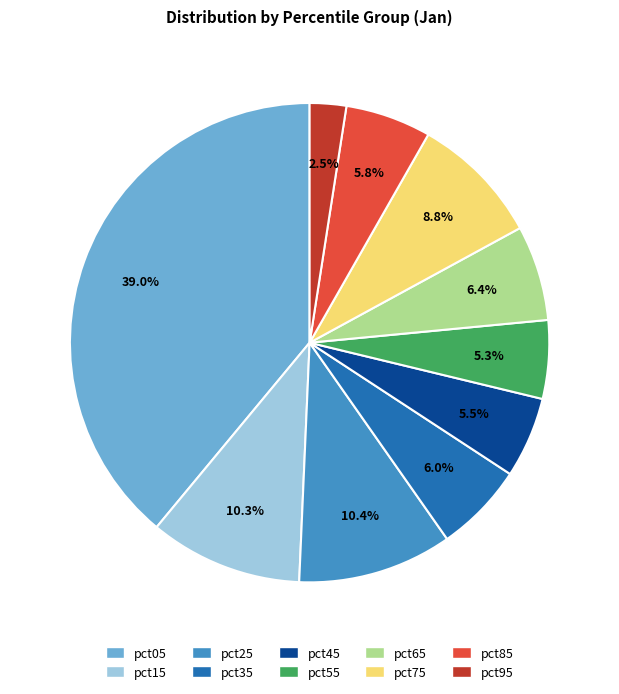

How many segments does this pie chart have?

10